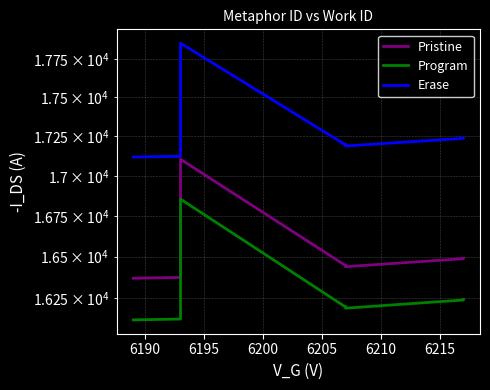

The Erase series shows 27456 at 6220. True or false?

False